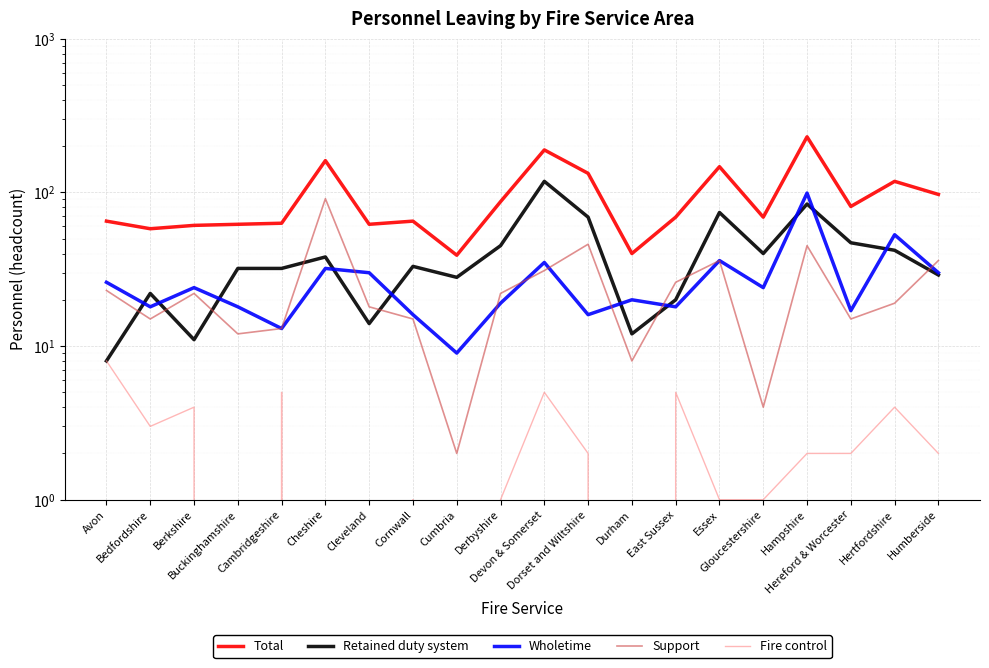

Is it true that Retained duty system equals 6 at Cleveland?

False